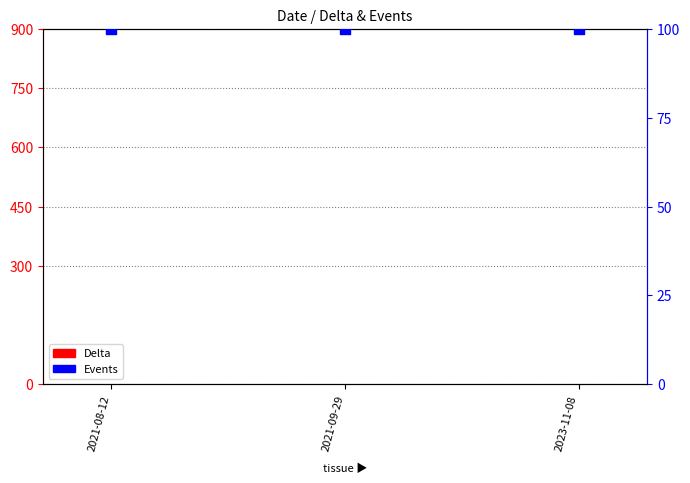

What are all the series names shown in the legend?

Delta, Events